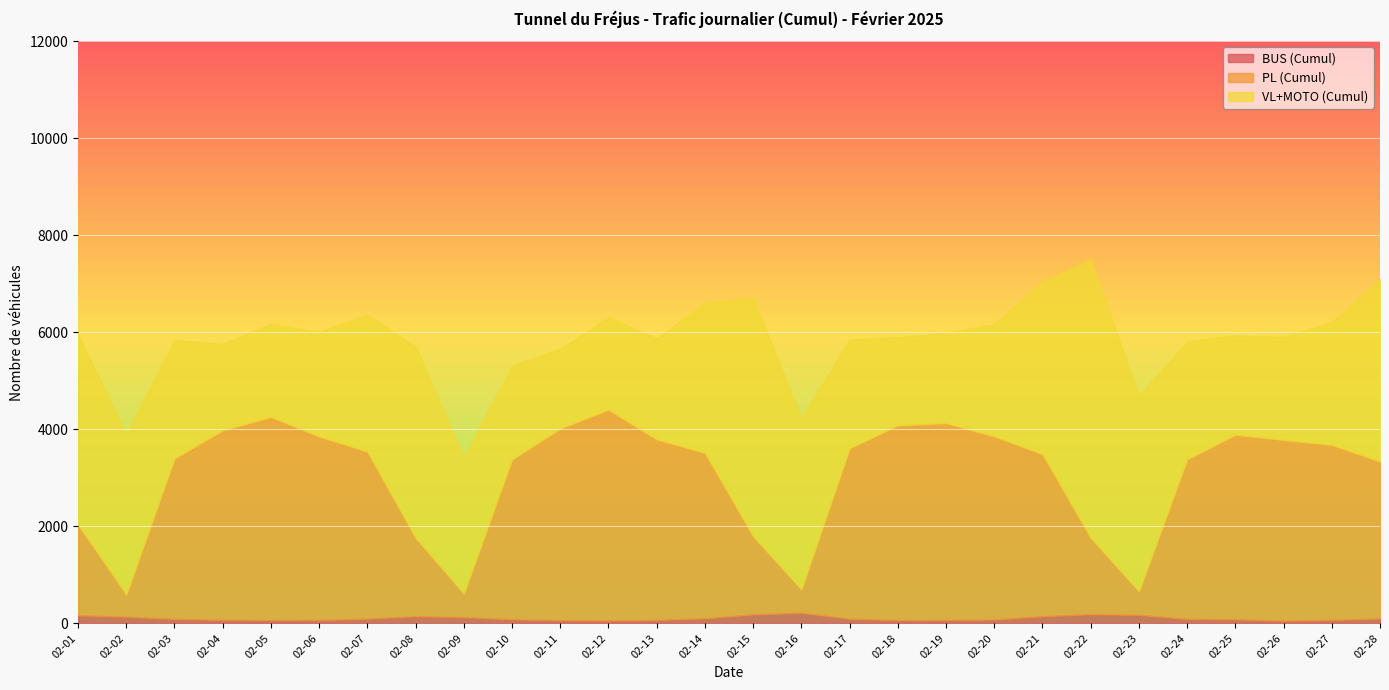

True or false: BUS (Cumul) has more than 0 interior local peaks.

True